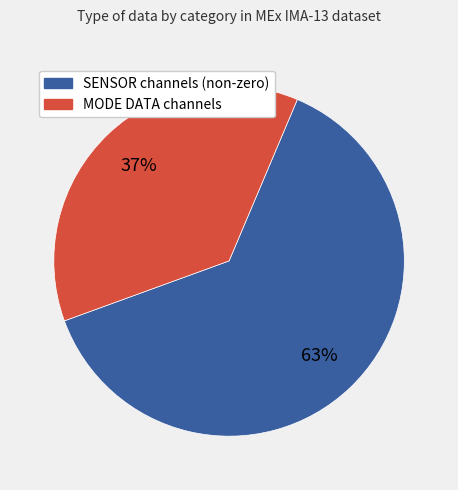

To the nearest percent, what is the average slice percentage?

50%